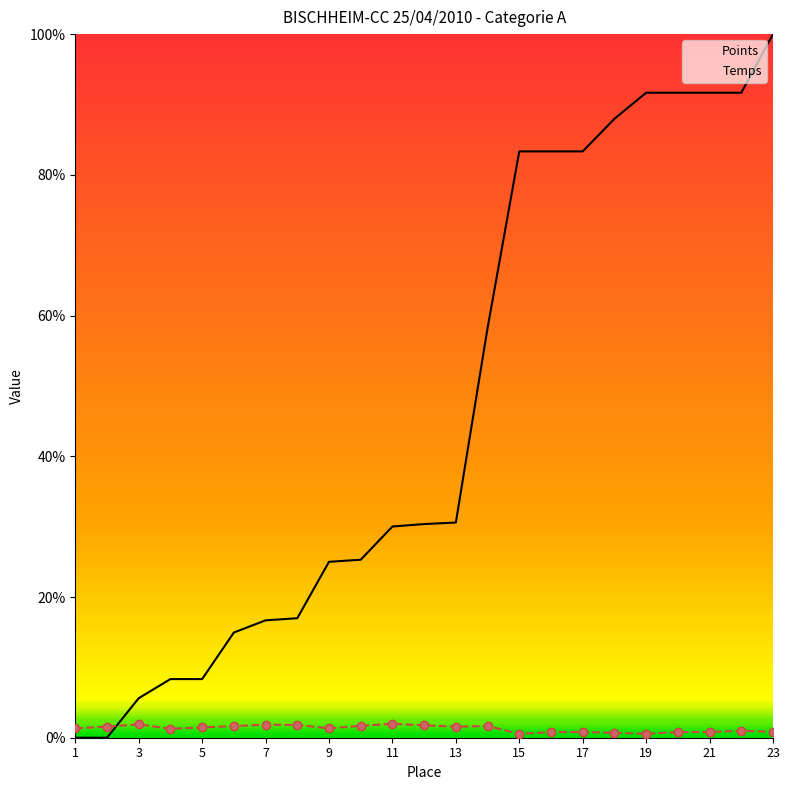

True or false: Points has a value of 26.3 at 19.

False